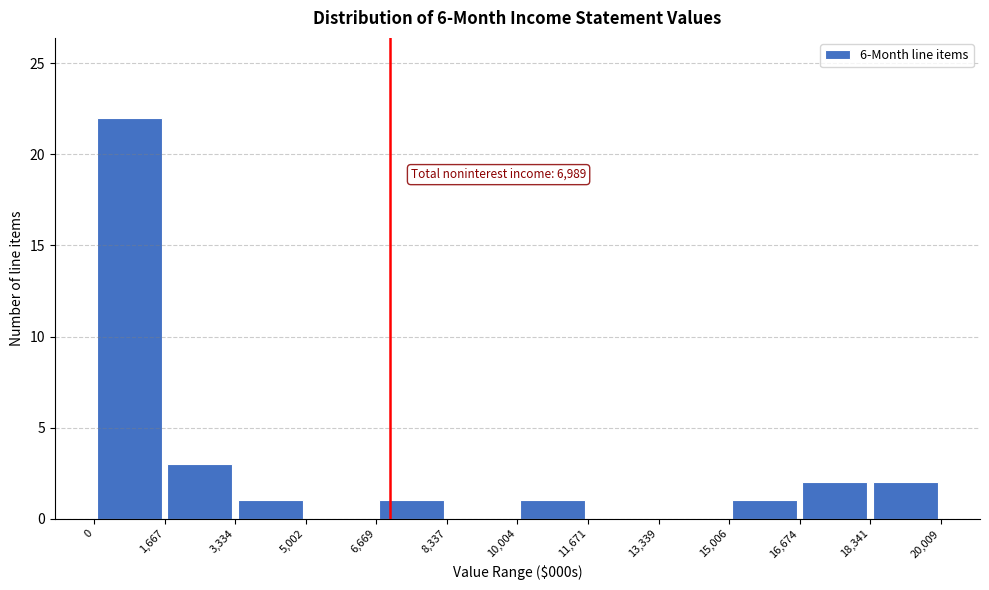

Over which range of the x-axis is the bar tallest?

0 to 1,667